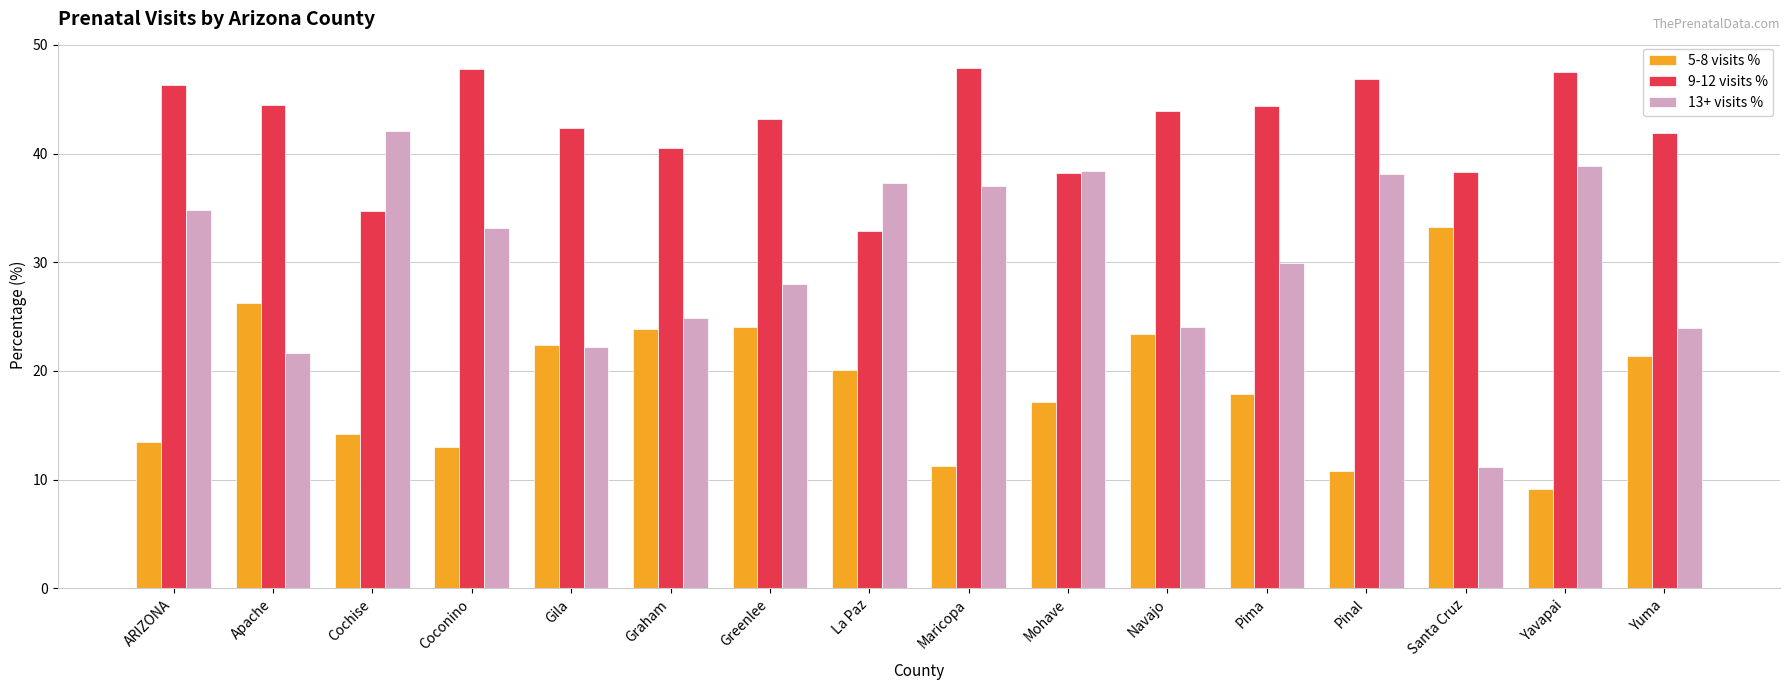

Does the chart contain stacked bars?

No